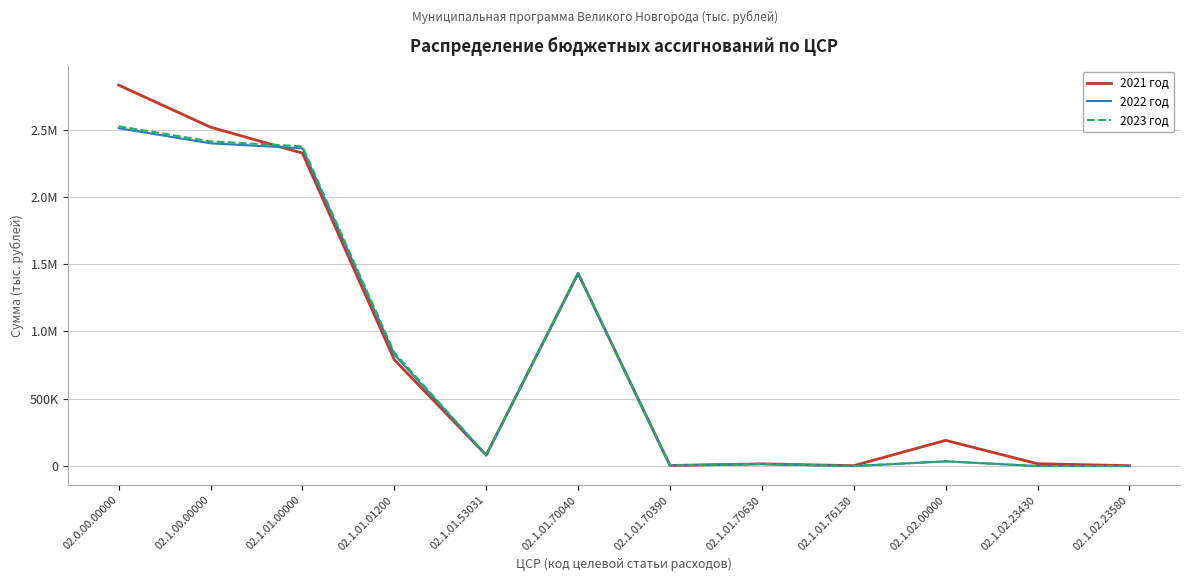

Does the chart display data point markers on the line(s)?

No